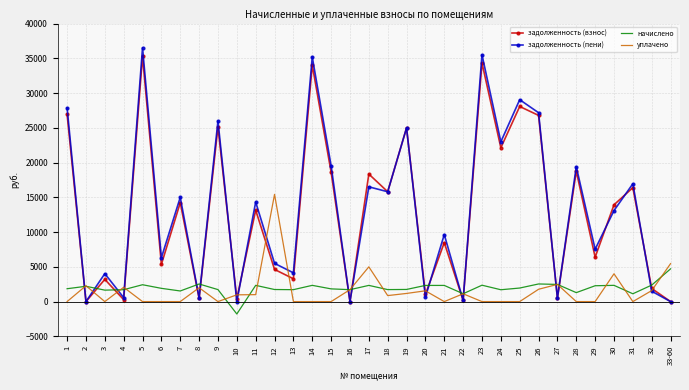

How many intersections are there between начислено and задолженность (взнос)?

15